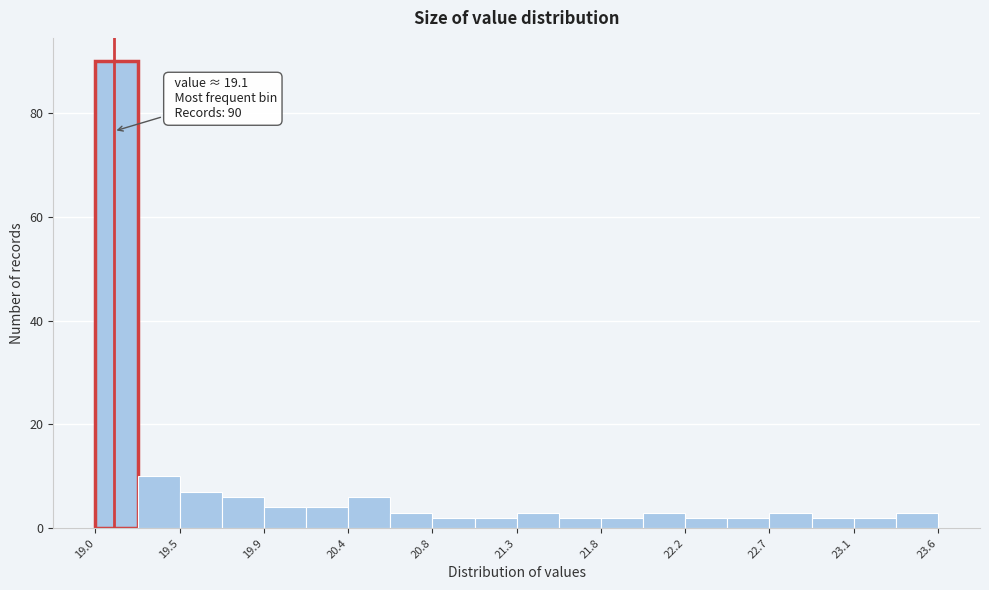

Over which range of the x-axis is the bar tallest?

19.00 to 19.23